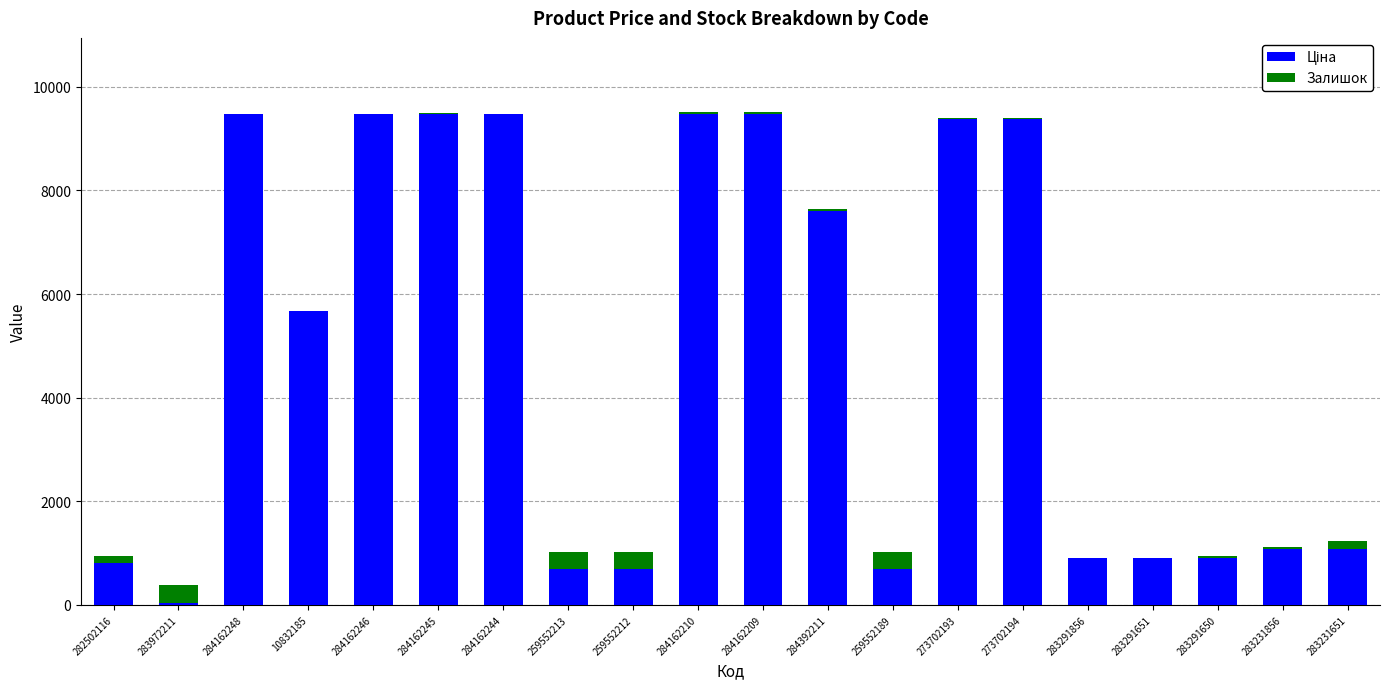

What position from the left is 284162244?

7